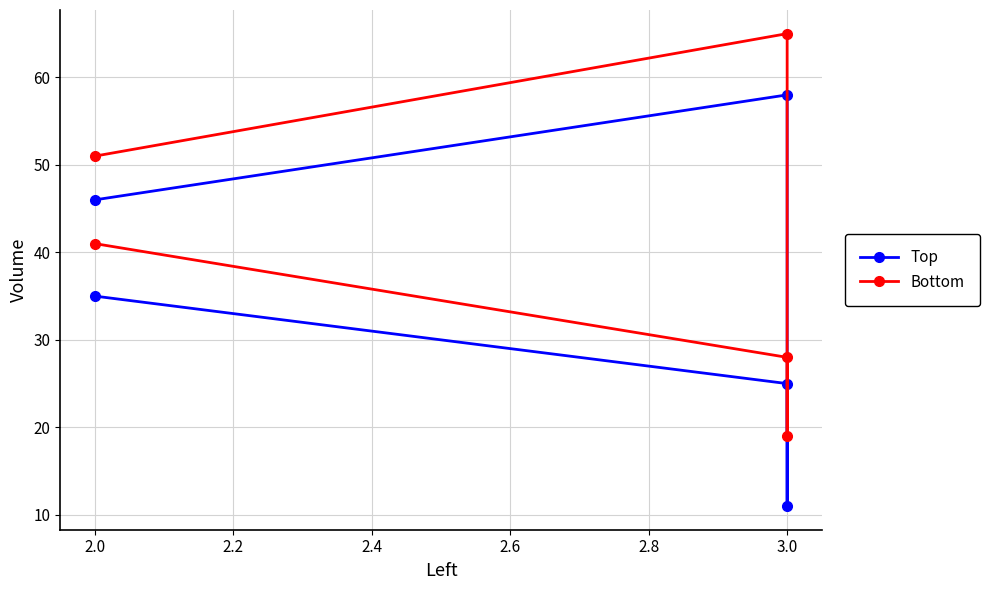

Rank the series at 2.0 from lowest to highest value.

Top, Bottom